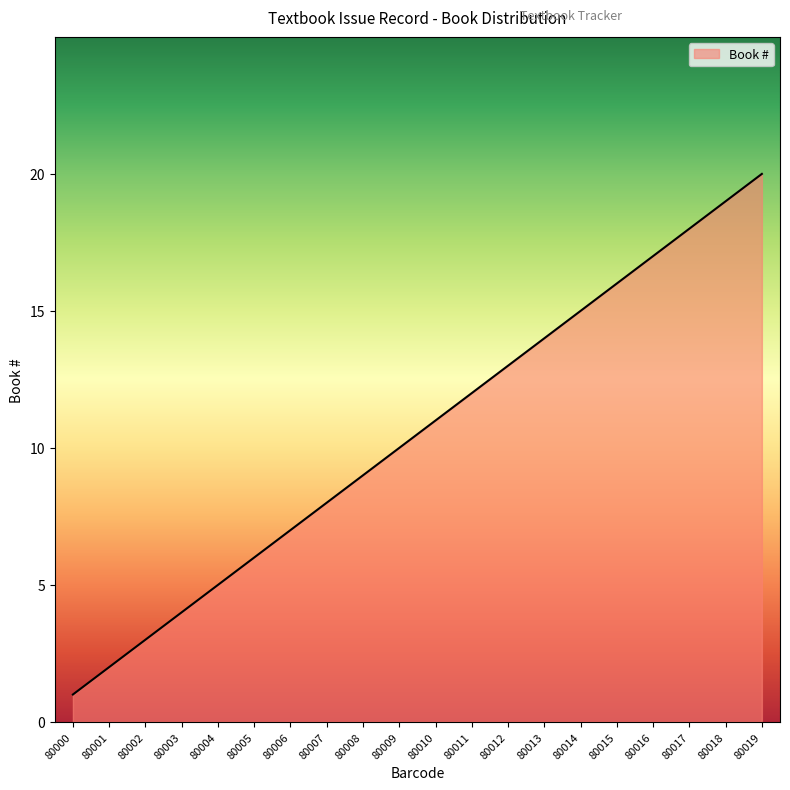

What is the difference between the values at 80011 and 80014?

3